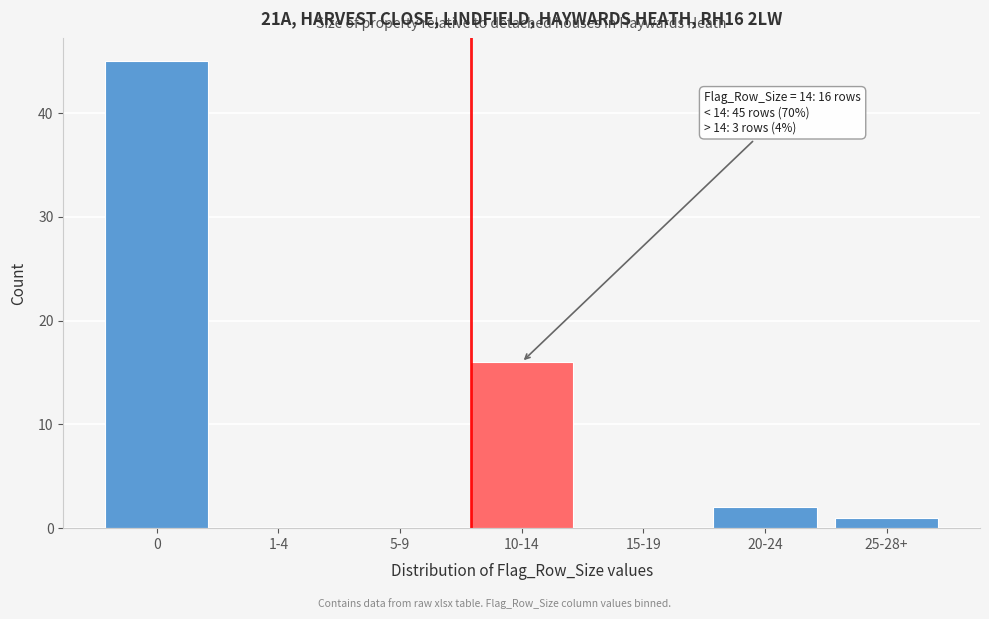

Reading left to right, what are all the values shown in this chart?

0=45	1-4=0	5-9=0	10-14=16	15-19=0	20-24=2	25-28+=1